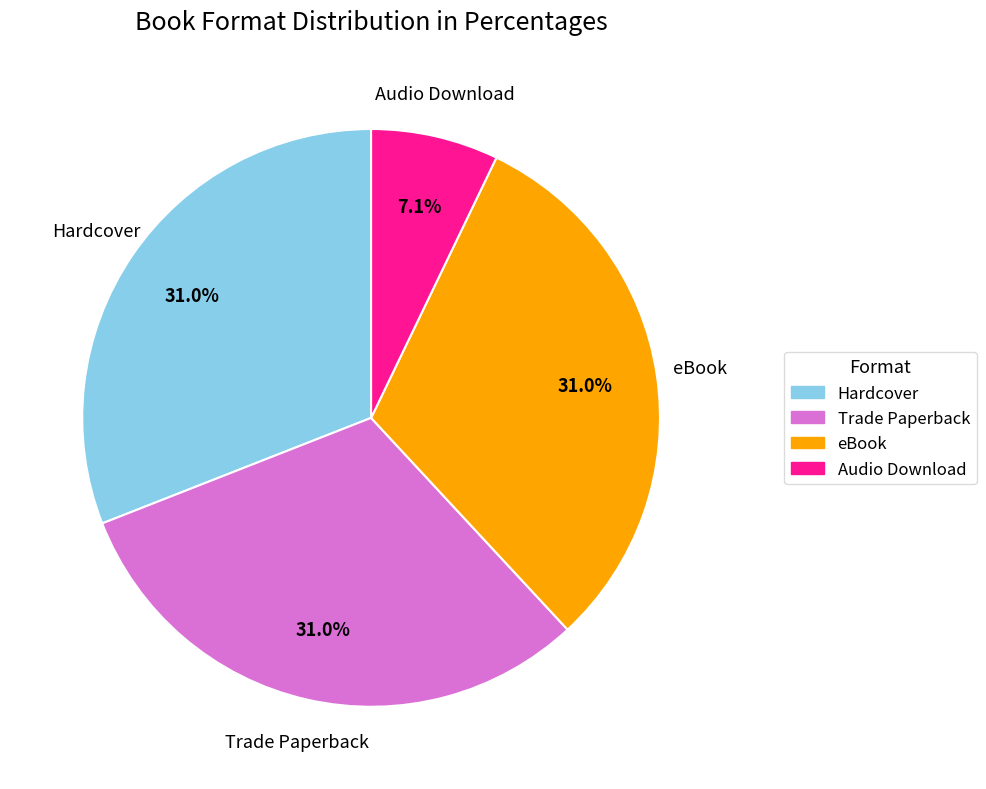

What percentage is NOT represented by Trade Paperback?

69.0%